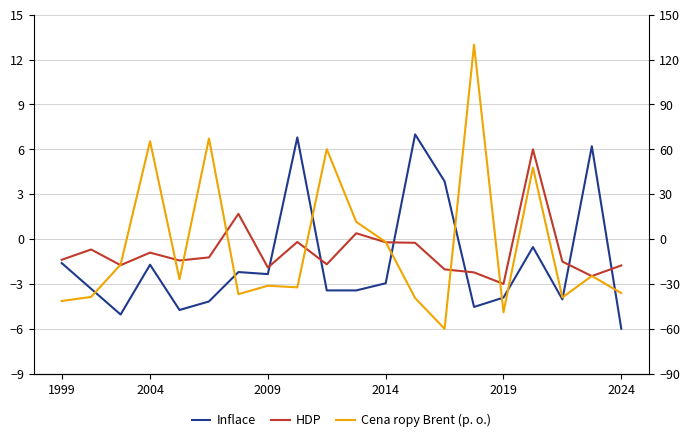

How many values in Inflace are below zero?

16